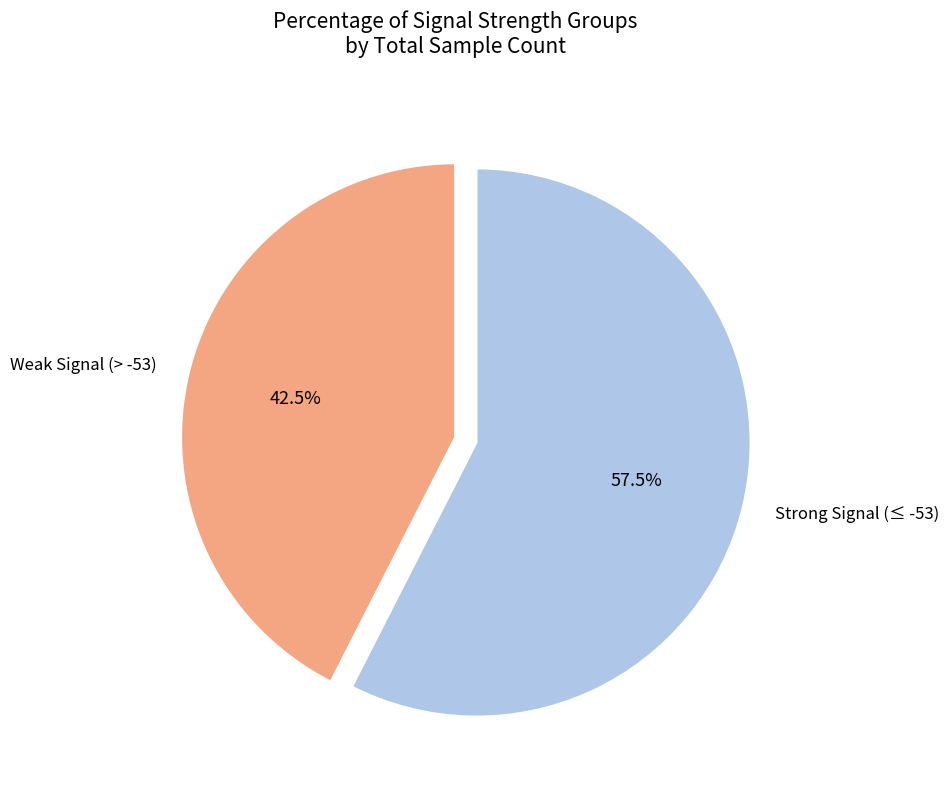

Is there a majority slice in this chart?

Yes